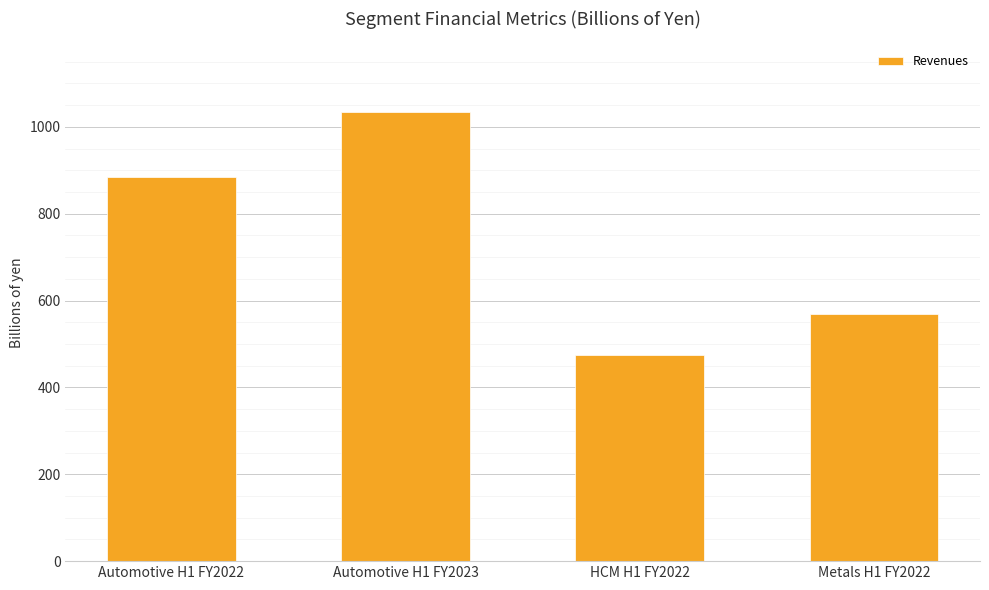

List the labels in order of value, largest first.

Automotive H1 FY2023, Automotive H1 FY2022, Metals H1 FY2022, HCM H1 FY2022